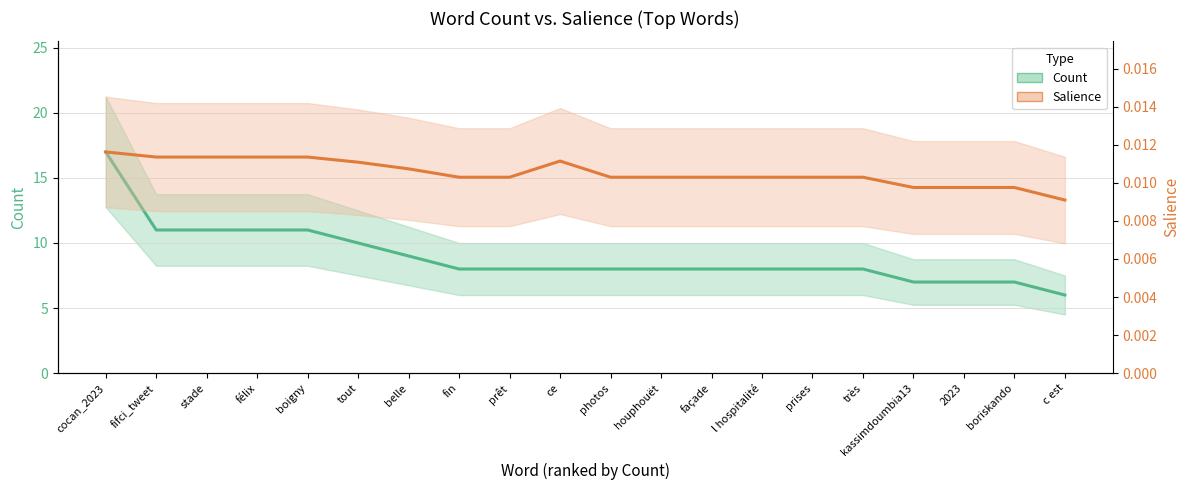

Reading left to right, transcribe all the data shown in this chart.

Count: cocan_2023=17.0	fifci_tweet=11.0	stade=11.0	félix=11.0	boigny=11.0	tout=10.0	belle=9.0	fin=8.0	prêt=8.0	ce=8.0	photos=8.0	houphouët=8.0	façade=8.0	l hospitalité=8.0	prises=8.0	très=8.0	kassimdoumbia13=7.0	2023=7.0	boriskando=7.0	c est=6.0
Salience: cocan_2023=0.0	fifci_tweet=0.0	stade=0.0	félix=0.0	boigny=0.0	tout=0.0	belle=0.0	fin=0.0	prêt=0.0	ce=0.0	photos=0.0	houphouët=0.0	façade=0.0	l hospitalité=0.0	prises=0.0	très=0.0	kassimdoumbia13=0.0	2023=0.0	boriskando=0.0	c est=0.0